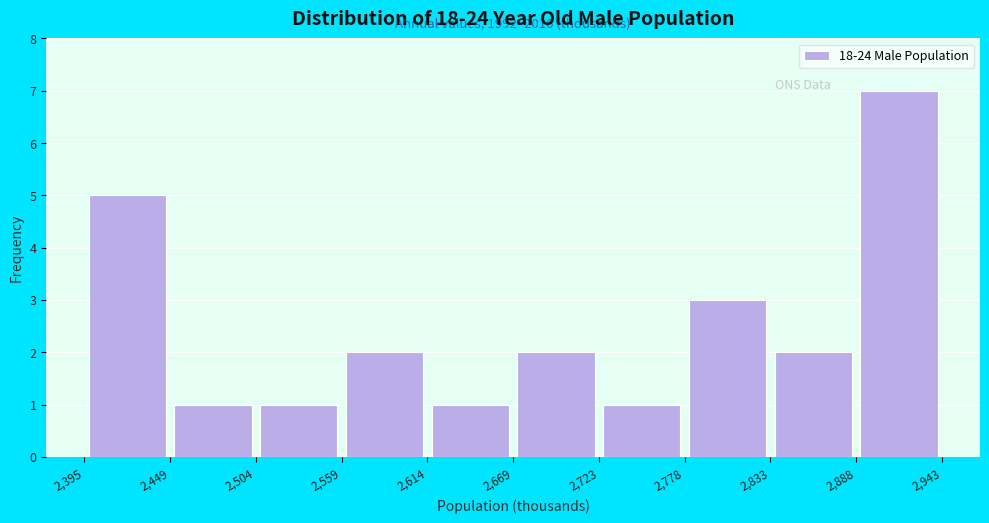

Over which range of the x-axis is the bar tallest?

2,888 to 2,943